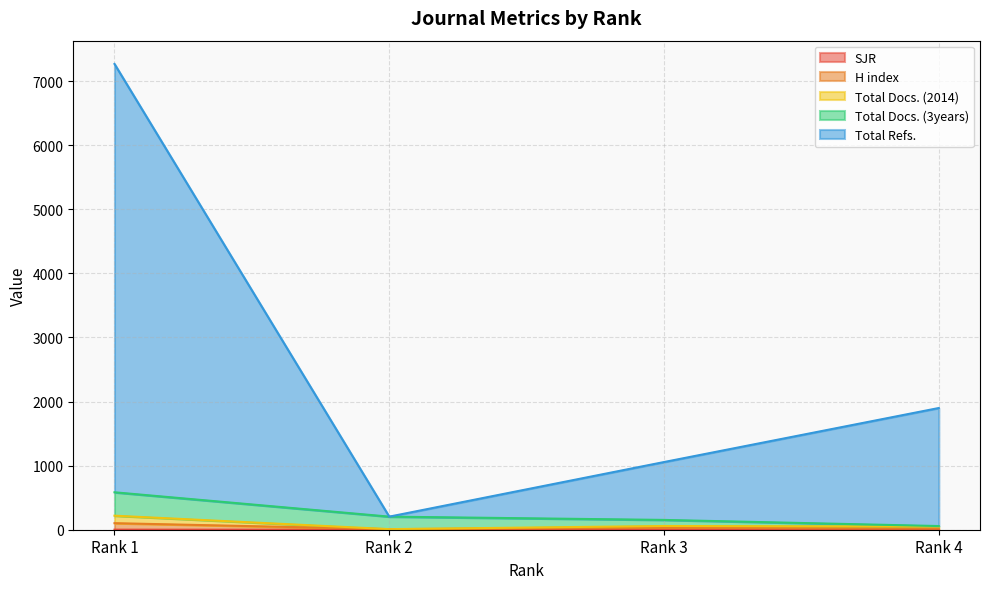

True or false: Total Docs. (2014) has a value of 219.1 at Rank 1.

True